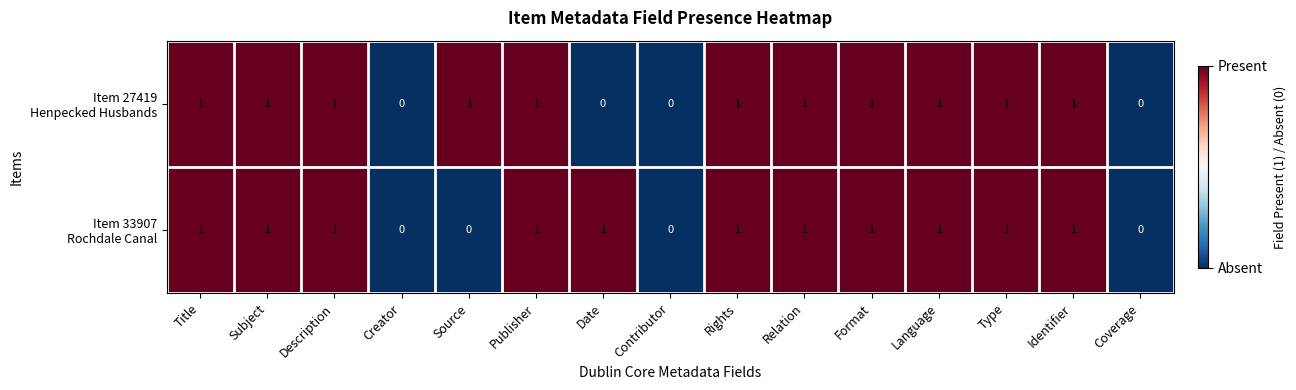

At how many categories does at least one series exceed 0?

12